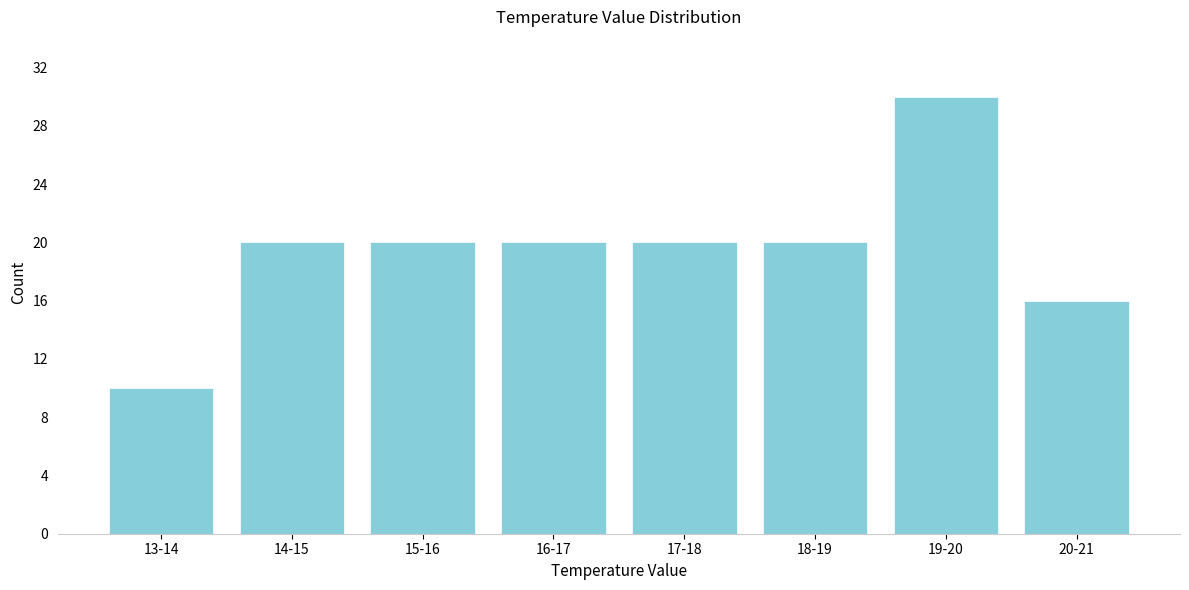

Reading right to left, transcribe all the data shown in this chart.

20-21=16	19-20=30	18-19=20	17-18=20	16-17=20	15-16=20	14-15=20	13-14=10